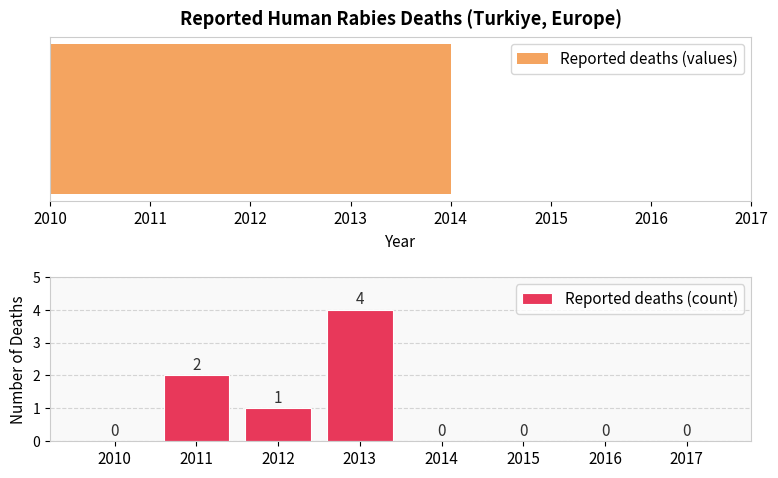

Between 2015 and 2016, which series saw the biggest shift?

Reported deaths (values)